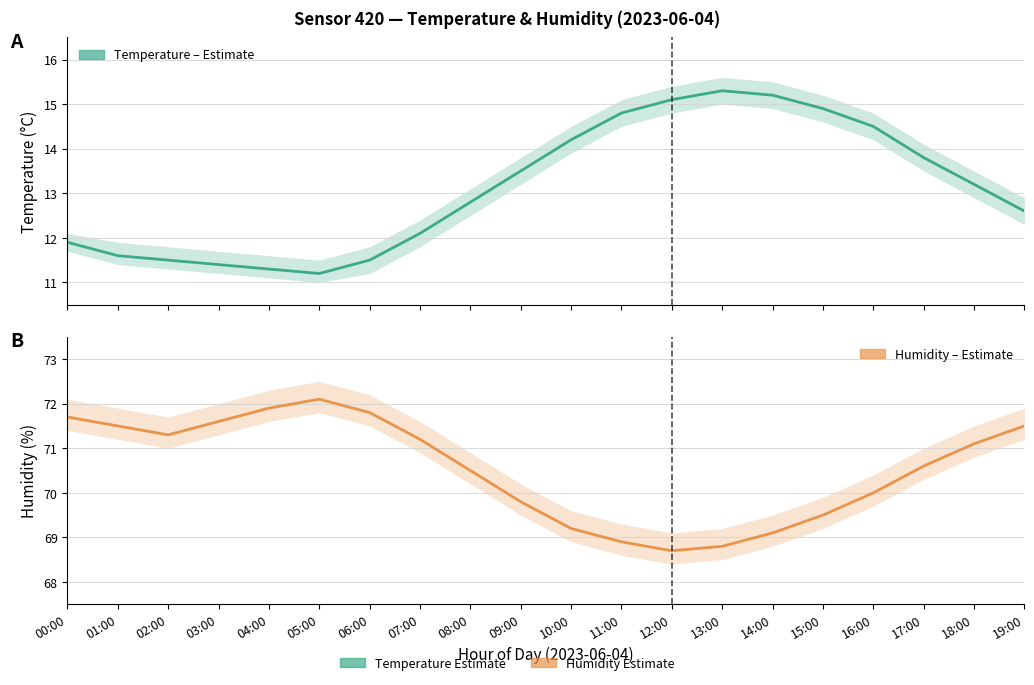

Reading left to right, transcribe all the data shown in this chart.

temperature: 11.9	11.6	11.5	11.4	11.3	11.2	11.5	12.1	12.8	13.5	14.2	14.8	15.1	15.3	15.2	14.9	14.5	13.8	13.2	12.6
humidity: 71.7	71.5	71.3	71.6	71.9	72.1	71.8	71.2	70.5	69.8	69.2	68.9	68.7	68.8	69.1	69.5	70.0	70.6	71.1	71.5